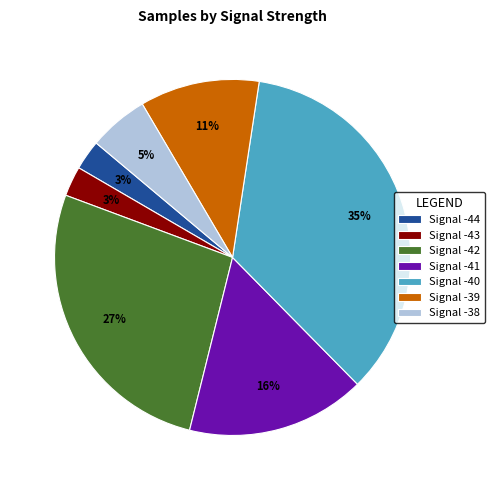

What is the largest slice in the pie chart?

Signal -40